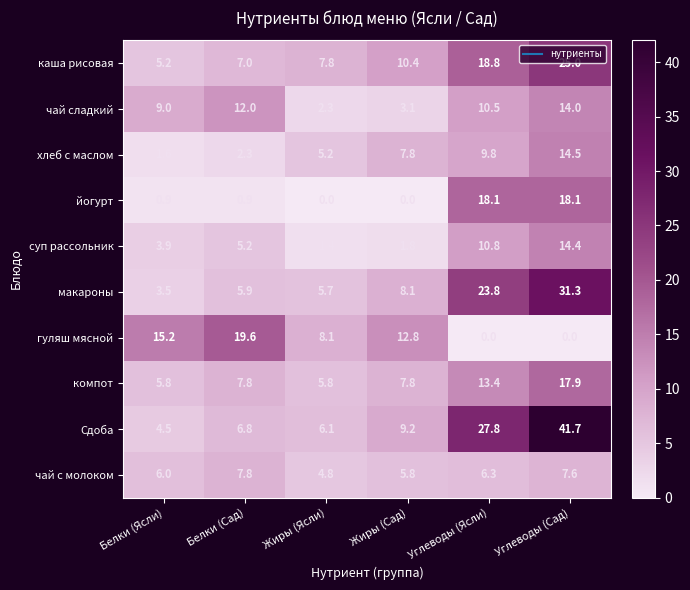

What value does the суп рассольник series have at Белки (Сад)?

5.2